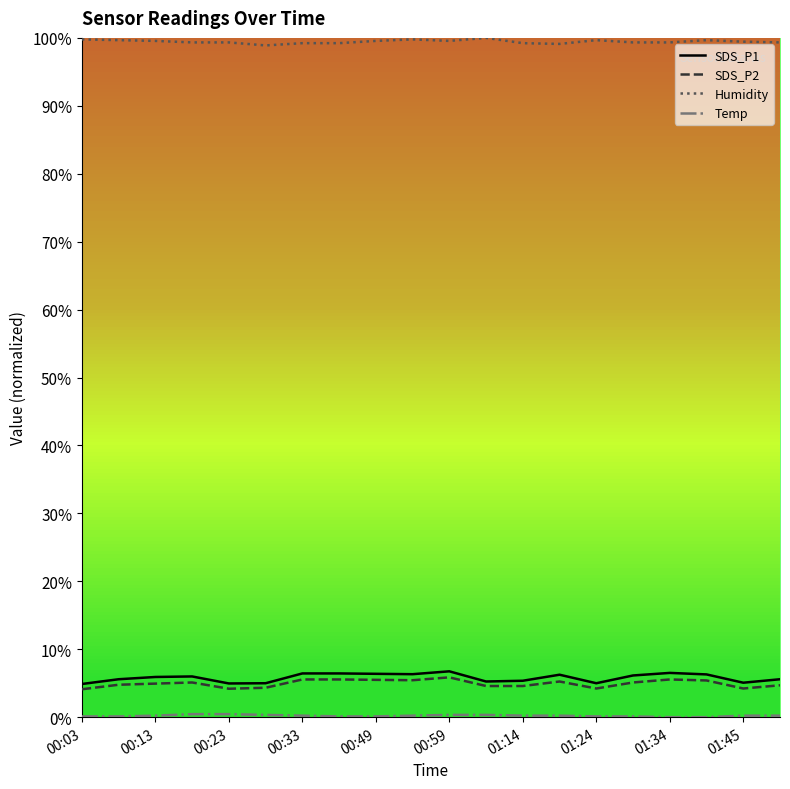

Which series has the largest range (max minus min)?

SDS_P1